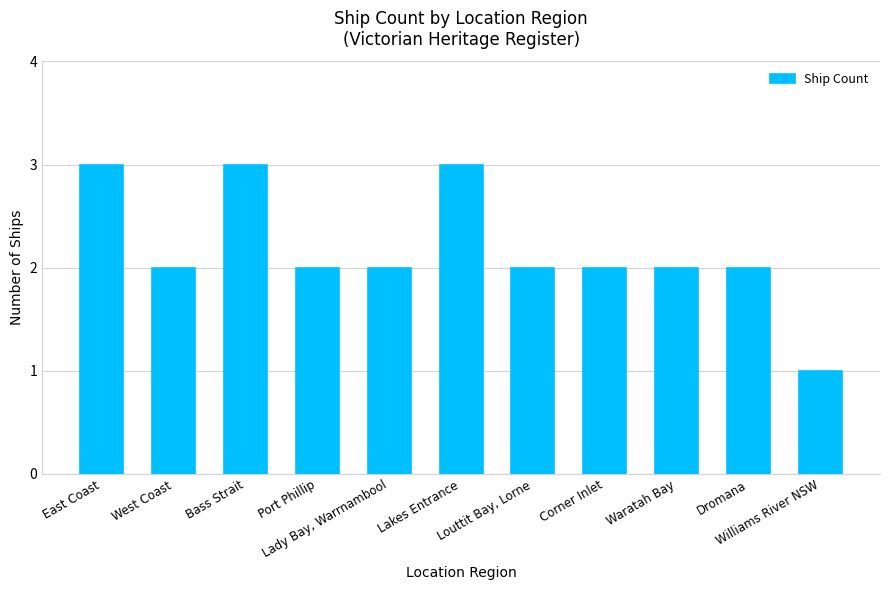

What position from the right is Bass Strait?

9